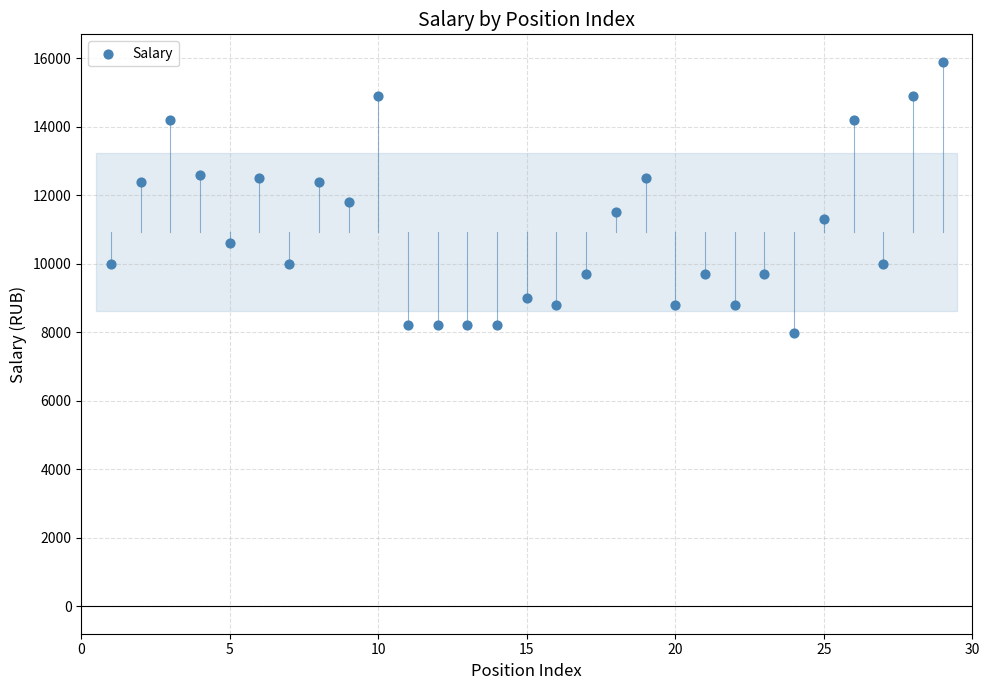

What is the range of Y values (max minus min)?

7925